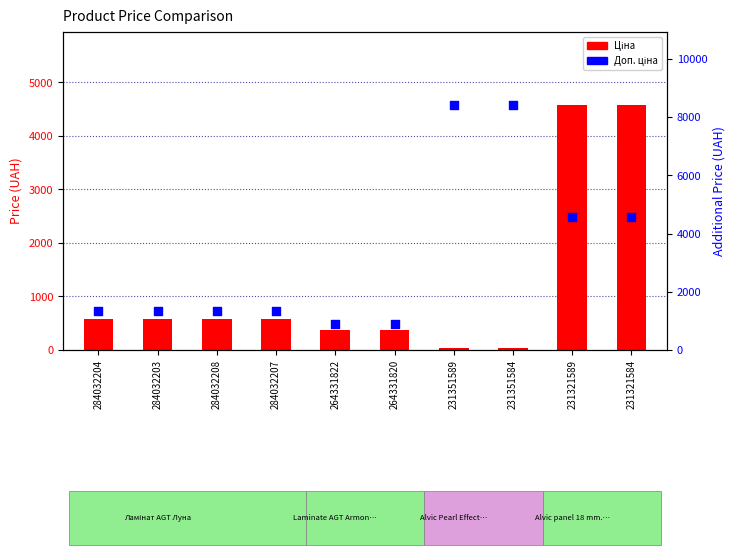

At how many categories does at least one series exceed 8288?

2